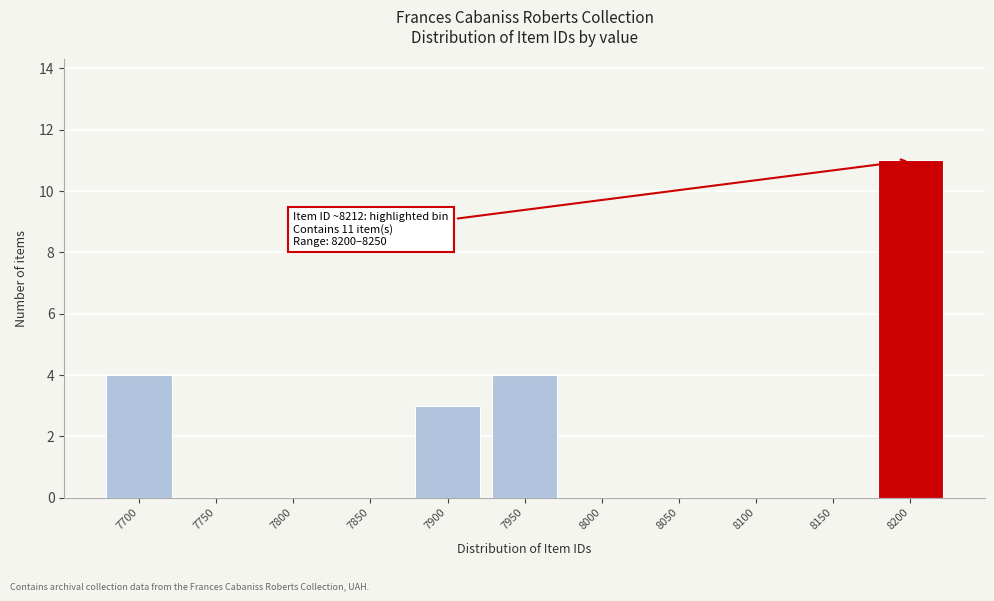

Reading right to left, list all the values displayed in this chart.

8200=11	8150=0	8100=0	8050=0	8000=0	7950=4	7900=3	7850=0	7800=0	7750=0	7700=4